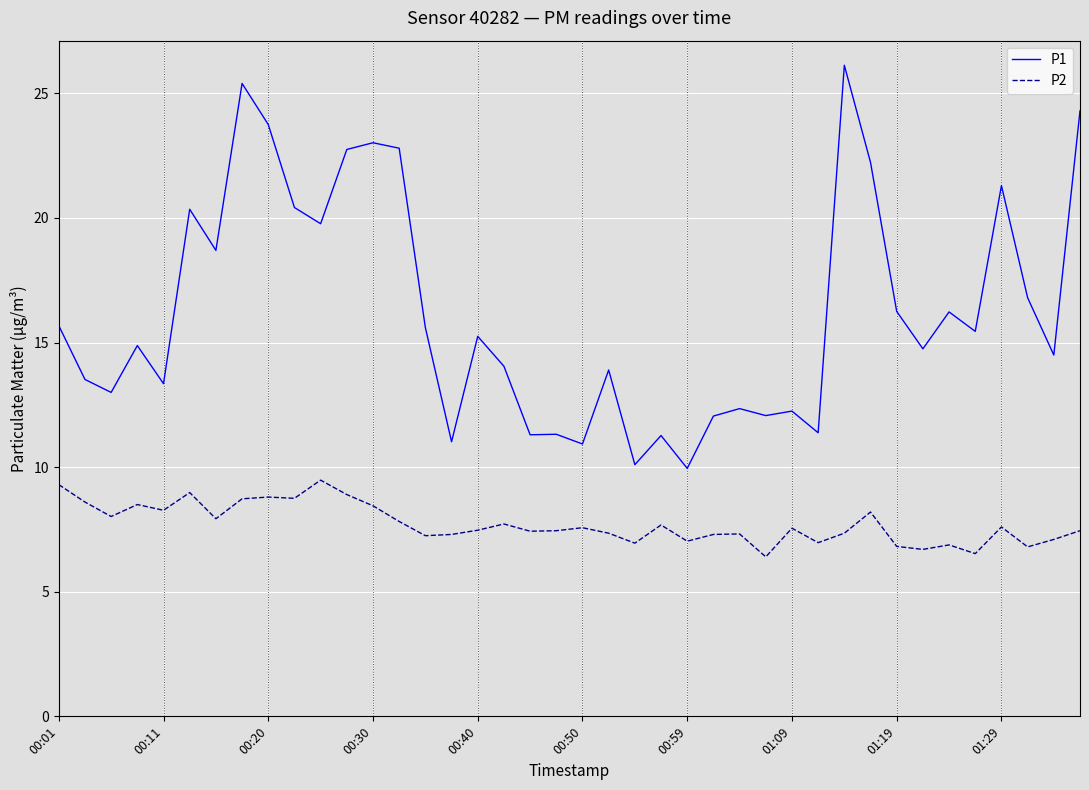

Which series has the largest total across all categories?

P1